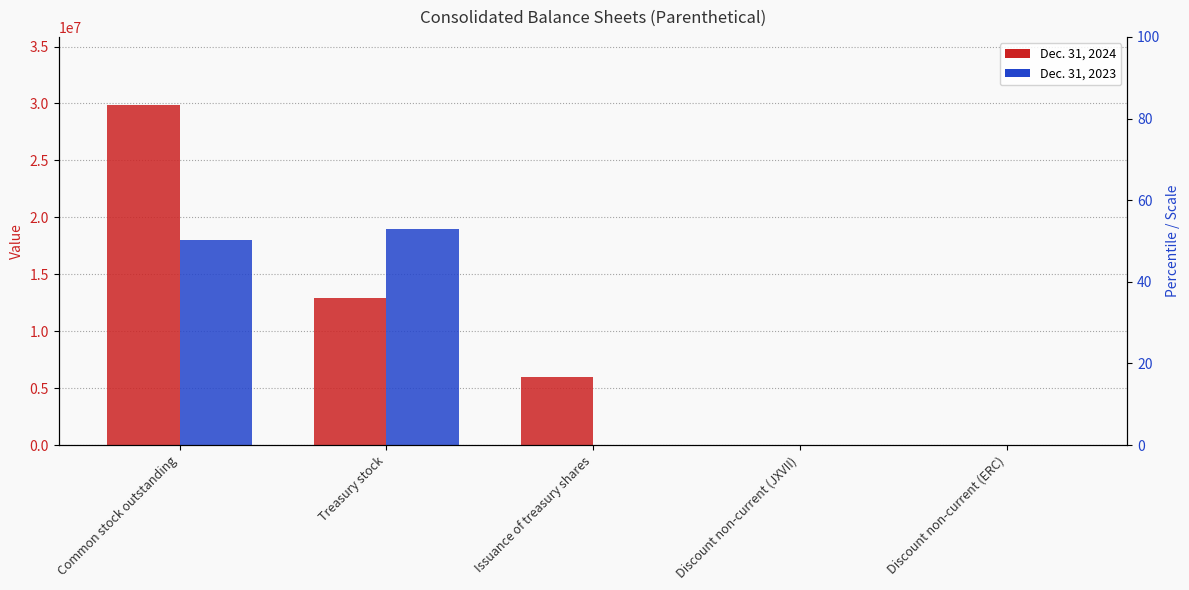

How many groups of bars are there?

5